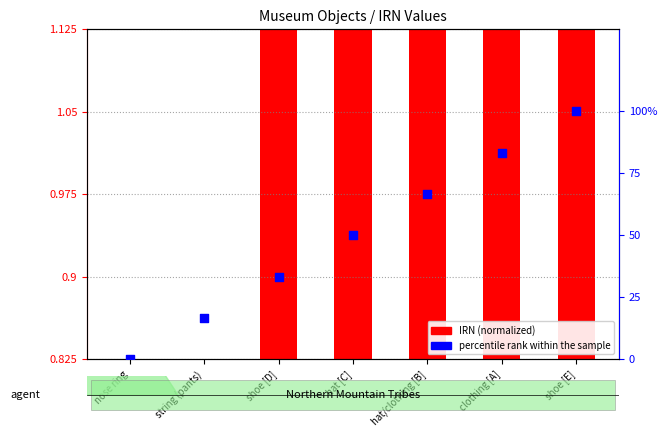

Which series has the largest total across all categories?

percentile rank within the sample